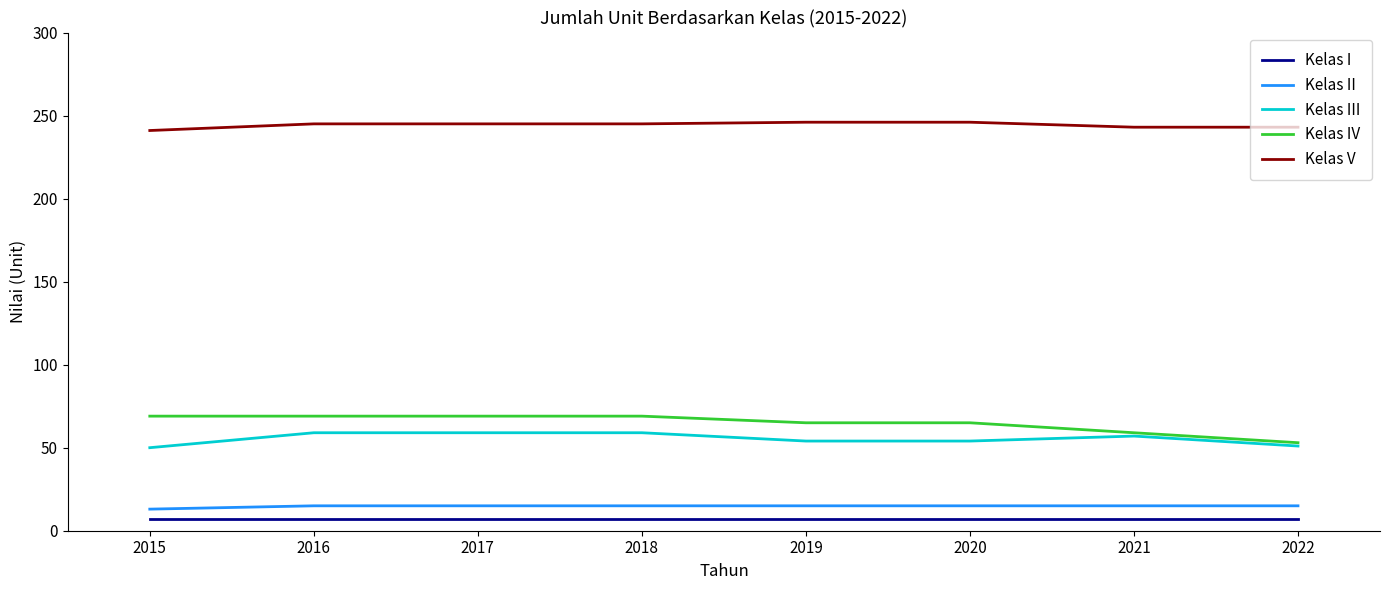

What is the difference between the second highest and second lowest values in the Kelas V series?

3